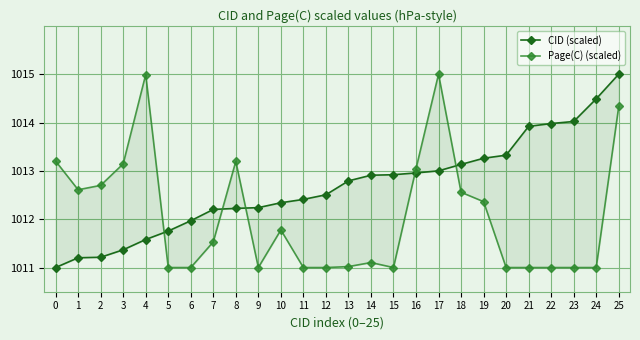

How many values in the CID (scaled) series exceed 1012?

19